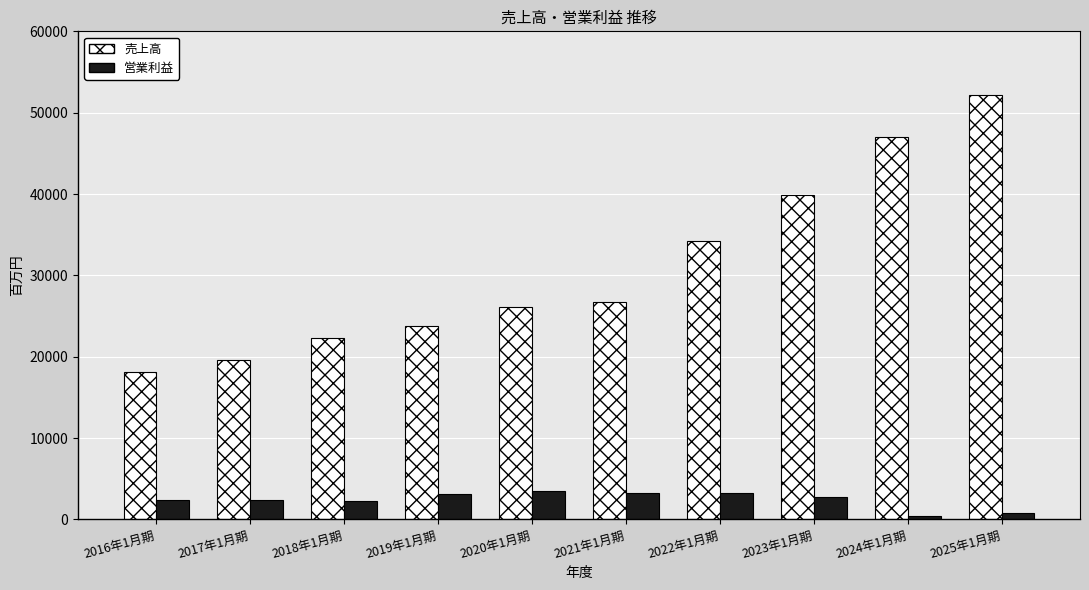

What is the difference between the second highest and minimum values in the 営業利益 series?

2901